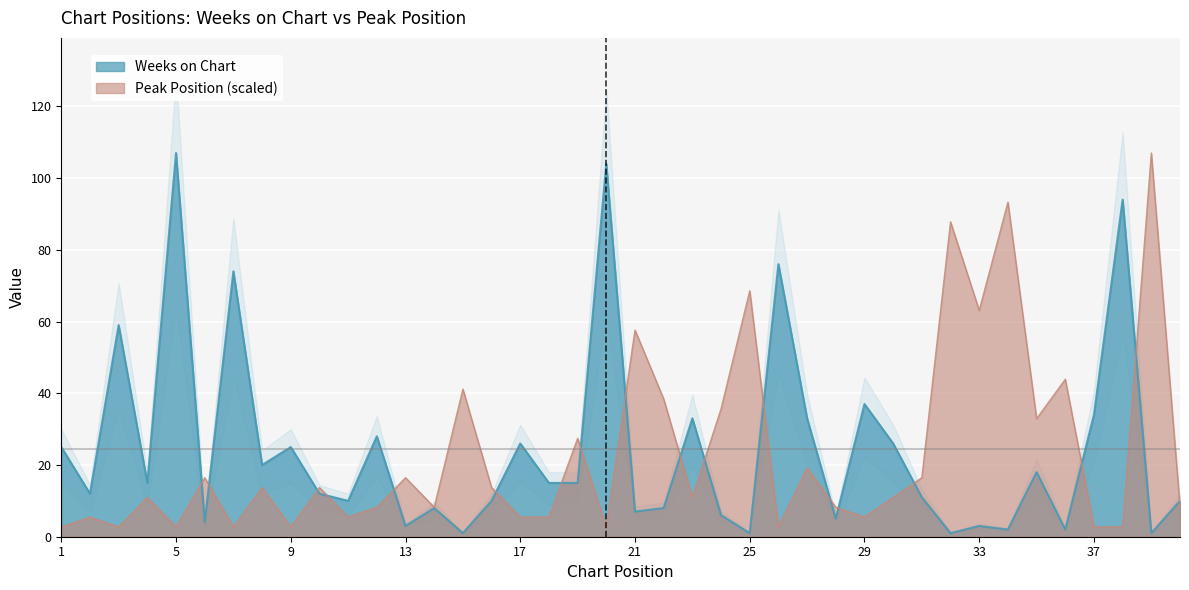

Between 36 and 27, which is larger?

27